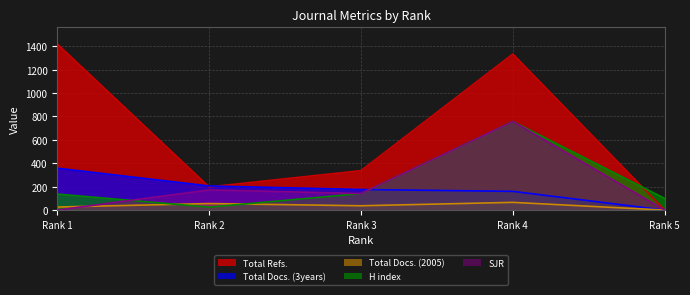

Which series has the largest total across all categories?

Total Refs.